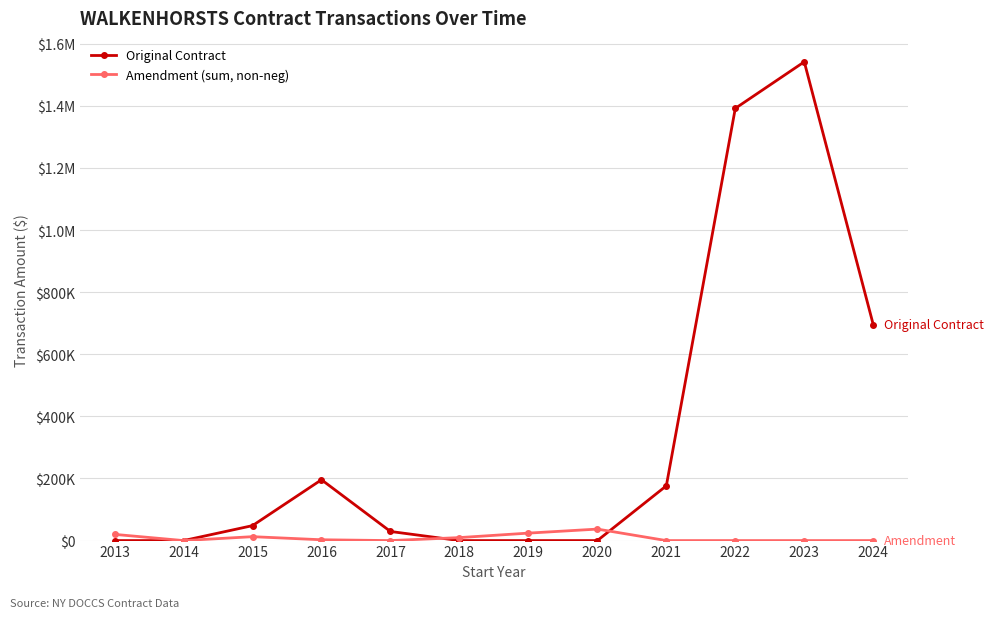

At how many categories does at least one series exceed 18400?

10